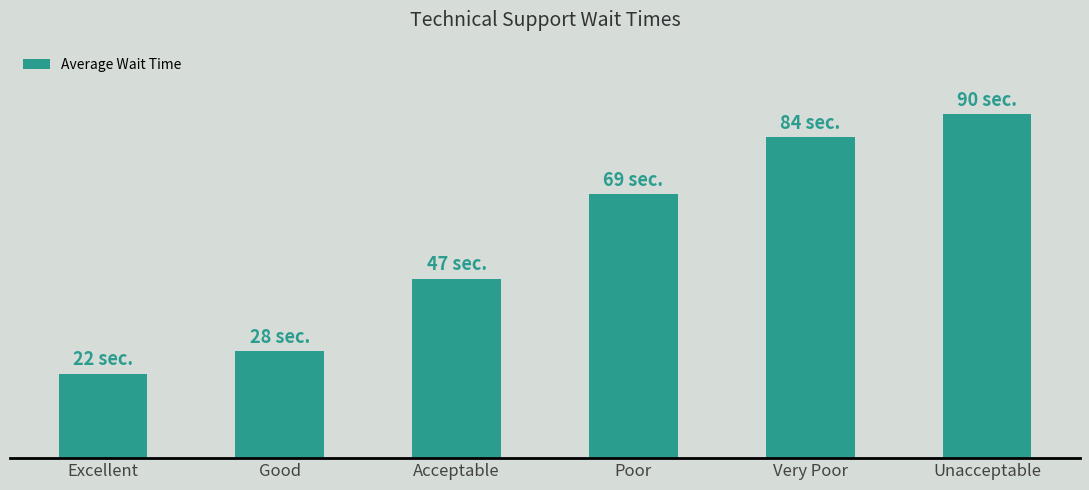

List the labels in order of value, smallest first.

Excellent, Good, Acceptable, Poor, Very Poor, Unacceptable